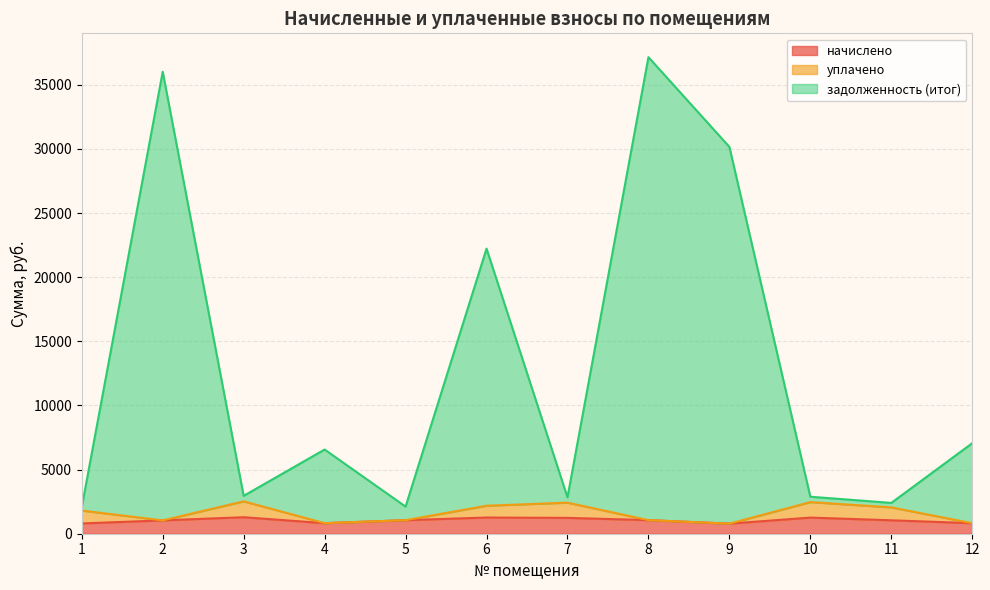

List the labels in order of начислено value, largest first.

3, 6, 10, 7, 8, 5, 11, 2, 4, 12, 1, 9